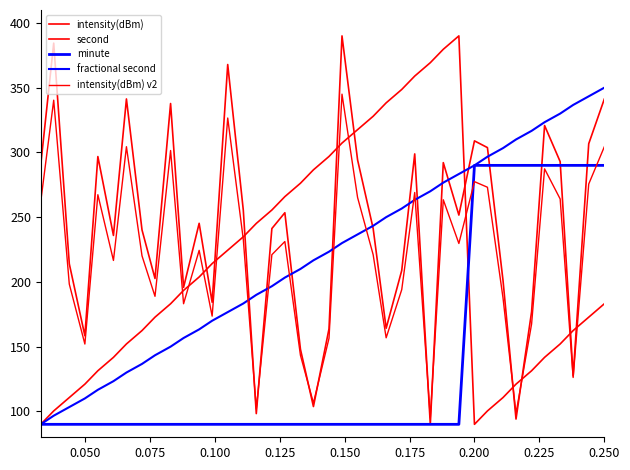

Does the chart display data point markers on the line(s)?

No